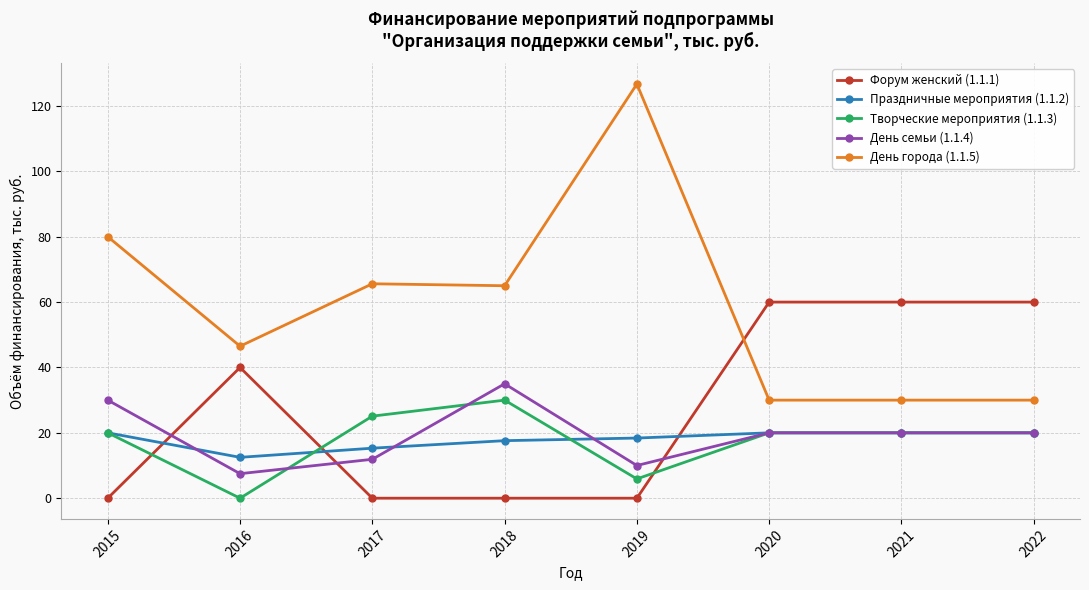

Is the value of Форум женский (1.1.1) at 2022 greater than the value of День города (1.1.5) at 2019?

No